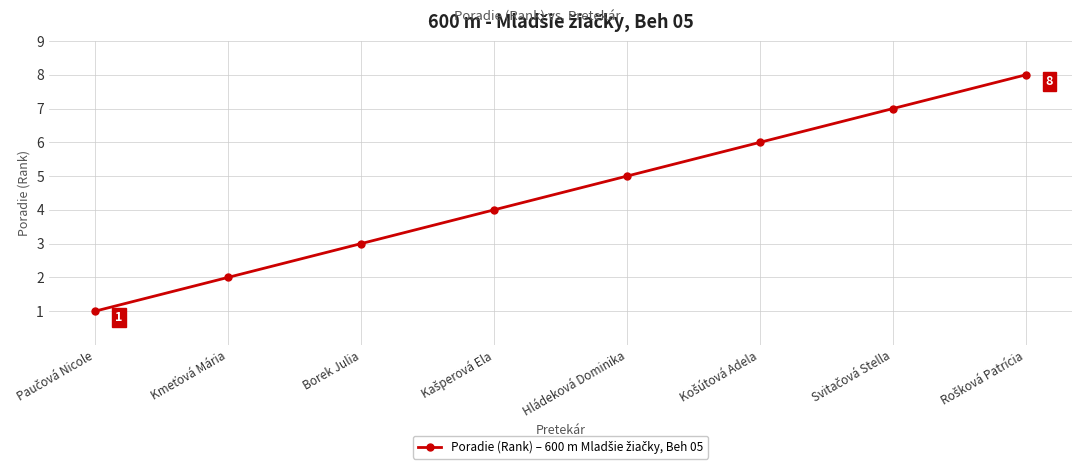

What is the value of the 1st point from the left?

1